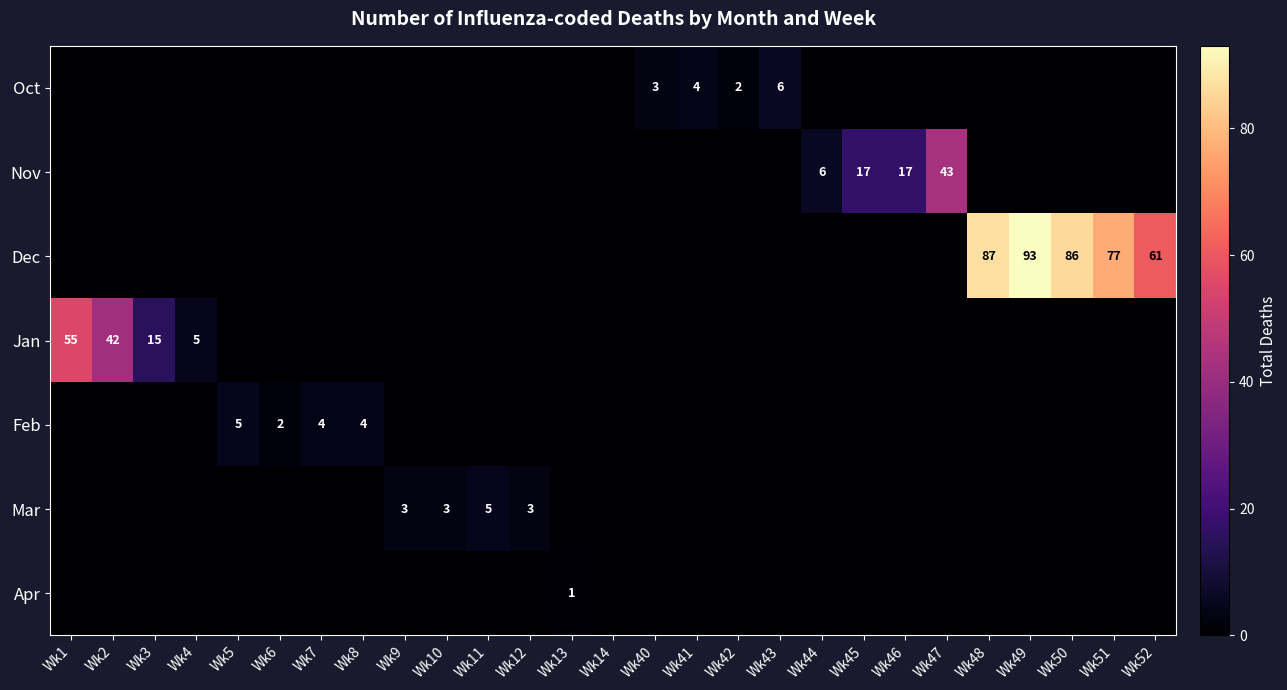

Is it true that Mar equals 3 at Wk10?

True